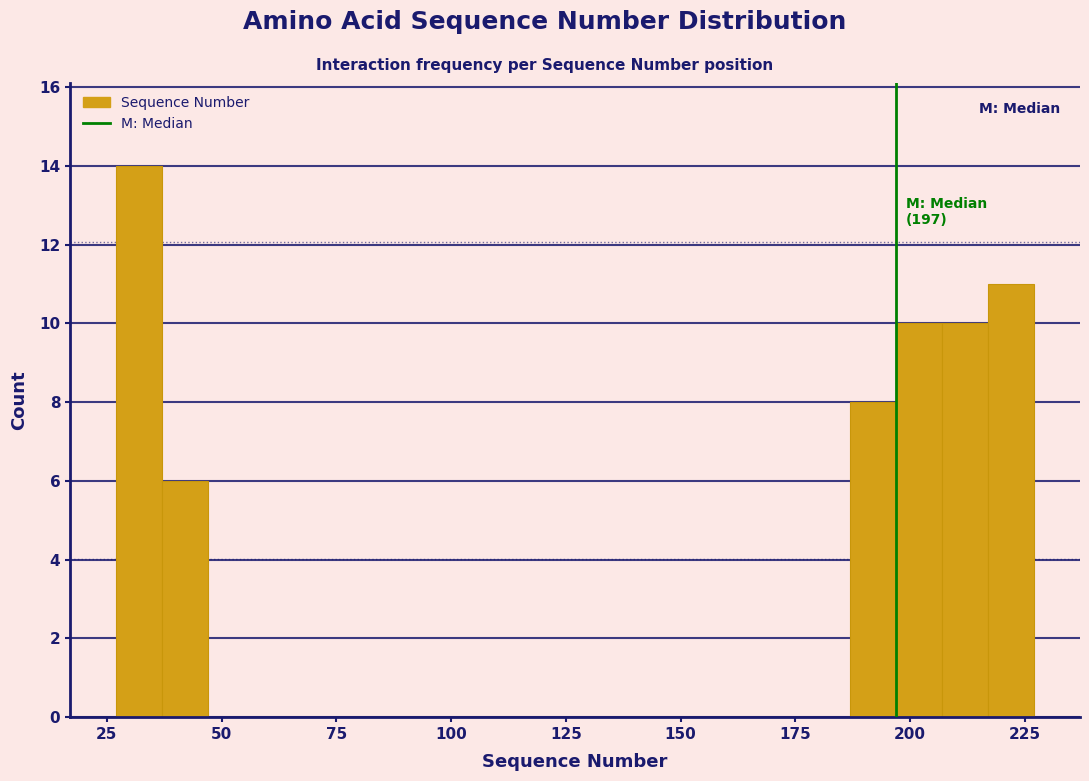

Read against the x-axis, roughly where is the centre of the tallest bar?

30